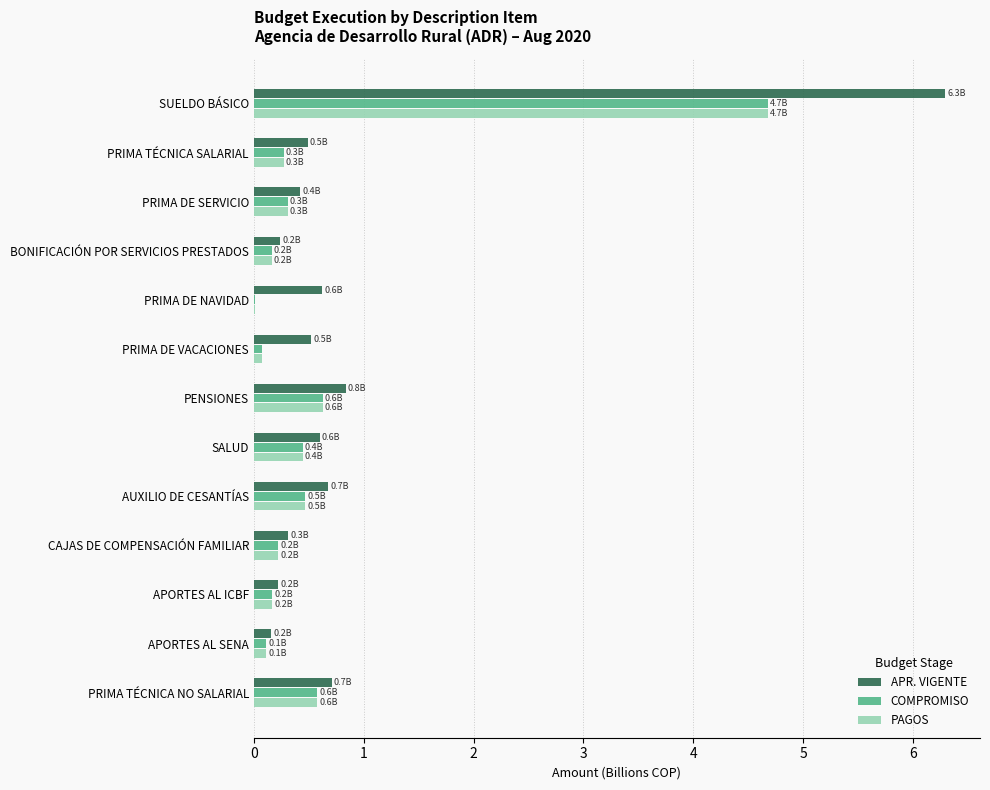

True or false: PAGOS has a value of 0.4 at SALUD.

True